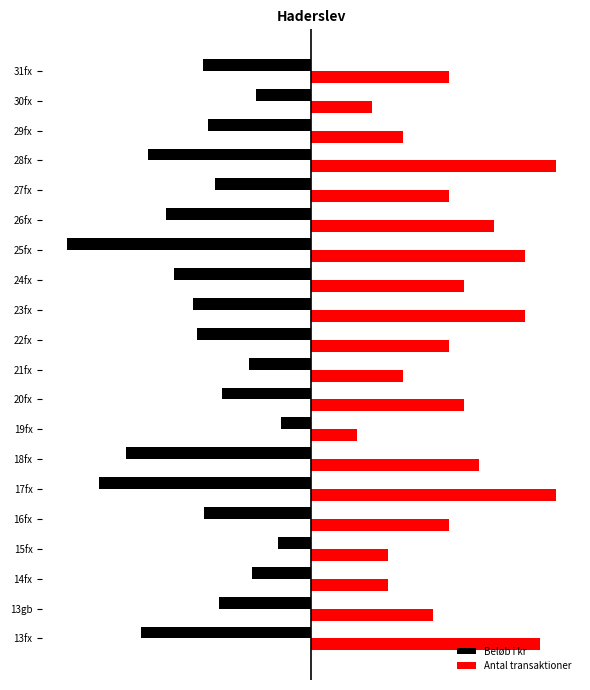

Rank the series by their average value, from highest to lowest.

Antal transaktioner, Beløb i kr